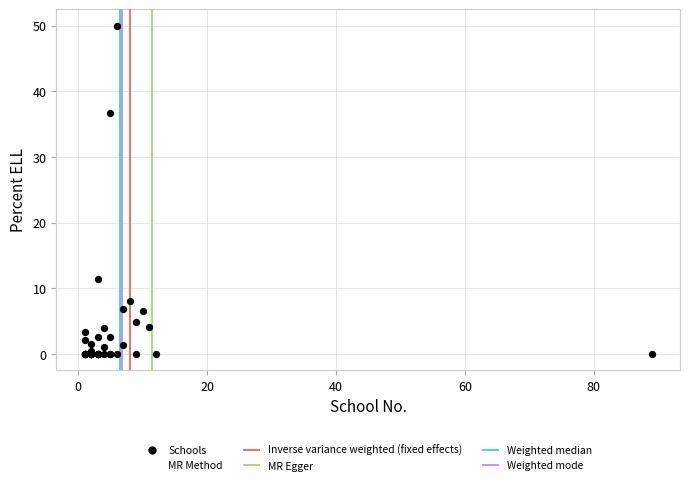

What Y value in the scatter plot is closest to 25?

36.7